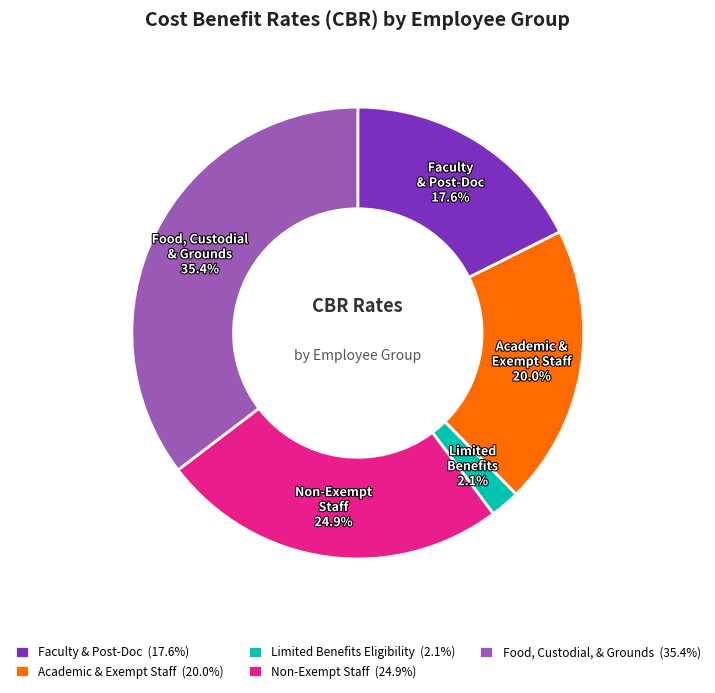

Which category has the smallest portion of the pie?

Limited Benefits Eligibility